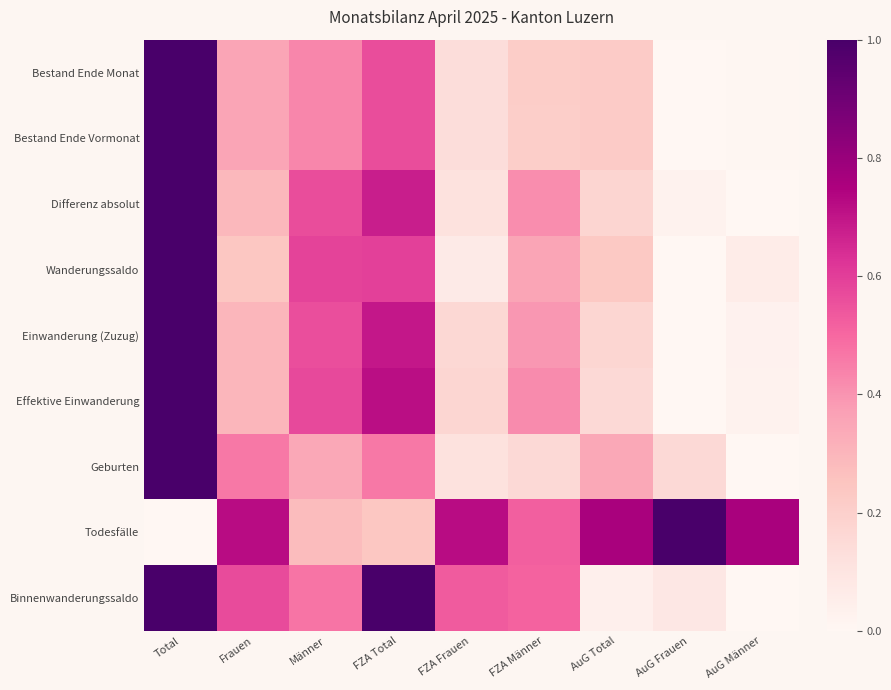

Reading left to right, extract all data points from this chart.

Bestand Ende Monat: Total=1.0	Frauen=0.4	Männer=0.4	FZA Total=0.6	FZA Frauen=0.1	FZA Männer=0.2	AuG Total=0.2	AuG Frauen=0.0	AuG Männer=0.0
Bestand Ende Vormonat: Total=1.0	Frauen=0.4	Männer=0.4	FZA Total=0.6	FZA Frauen=0.1	FZA Männer=0.2	AuG Total=0.2	AuG Frauen=0.0	AuG Männer=0.0
Differenz absolut: Total=1.0	Frauen=0.3	Männer=0.6	FZA Total=0.7	FZA Frauen=0.1	FZA Männer=0.4	AuG Total=0.2	AuG Frauen=0.0	AuG Männer=0.0
Wanderungssaldo: Total=1.0	Frauen=0.2	Männer=0.6	FZA Total=0.6	FZA Frauen=0.1	FZA Männer=0.4	AuG Total=0.2	AuG Frauen=0.0	AuG Männer=0.1
Einwanderung (Zuzug): Total=1.0	Frauen=0.3	Männer=0.6	FZA Total=0.7	FZA Frauen=0.2	FZA Männer=0.4	AuG Total=0.2	AuG Frauen=0.0	AuG Männer=0.0
Effektive Einwanderung: Total=1.0	Frauen=0.3	Männer=0.6	FZA Total=0.7	FZA Frauen=0.2	FZA Männer=0.4	AuG Total=0.2	AuG Frauen=0.0	AuG Männer=0.0
Geburten: Total=1.0	Frauen=0.5	Männer=0.3	FZA Total=0.5	FZA Frauen=0.1	FZA Männer=0.2	AuG Total=0.3	AuG Frauen=0.2	AuG Männer=0.0
Todesfälle: Total=0.0	Frauen=0.7	Männer=0.3	FZA Total=0.2	FZA Frauen=0.7	FZA Männer=0.5	AuG Total=0.8	AuG Frauen=1.0	AuG Männer=0.8
Binnenwanderungssaldo: Total=1.0	Frauen=0.6	Männer=0.5	FZA Total=1.0	FZA Frauen=0.5	FZA Männer=0.5	AuG Total=0.0	AuG Frauen=0.1	AuG Männer=0.0